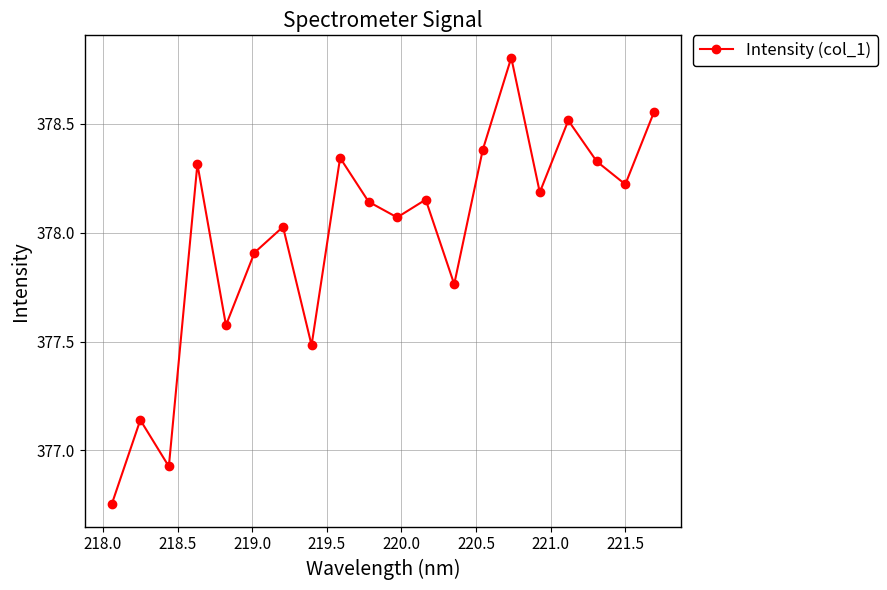

How many interior local valleys (lower than both neighbors) does the data have?

7